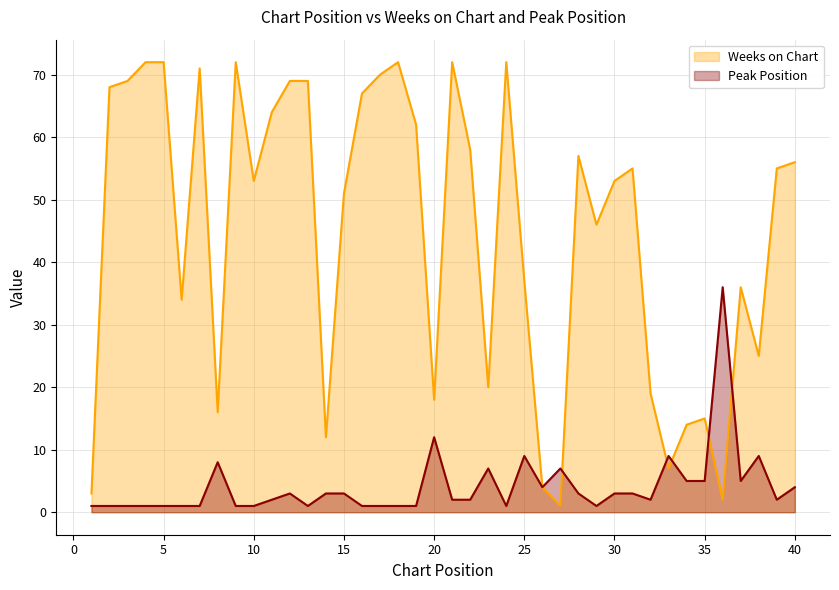

Count the number of categories in the chart.

40